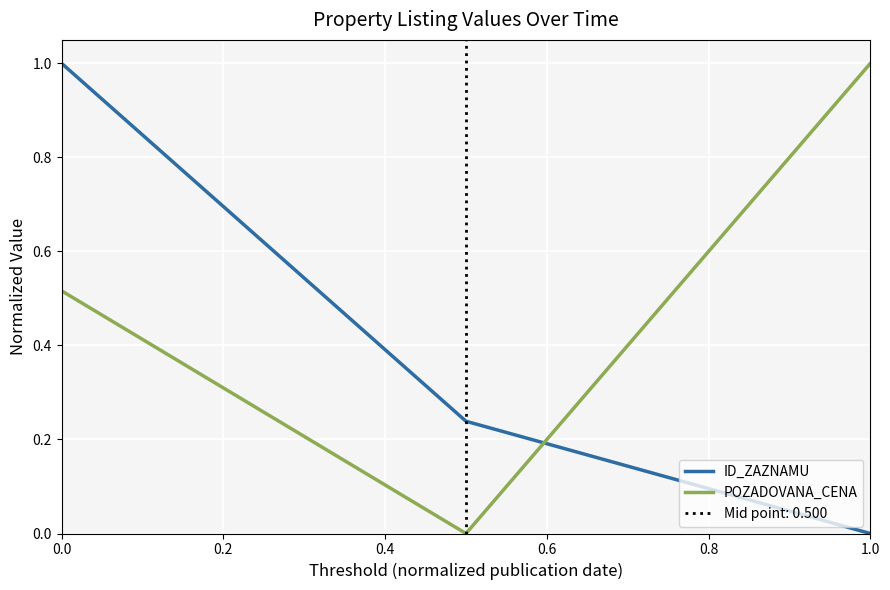

True or false: POZADOVANA_CENA has a value of 0.1 at 0.0.

False